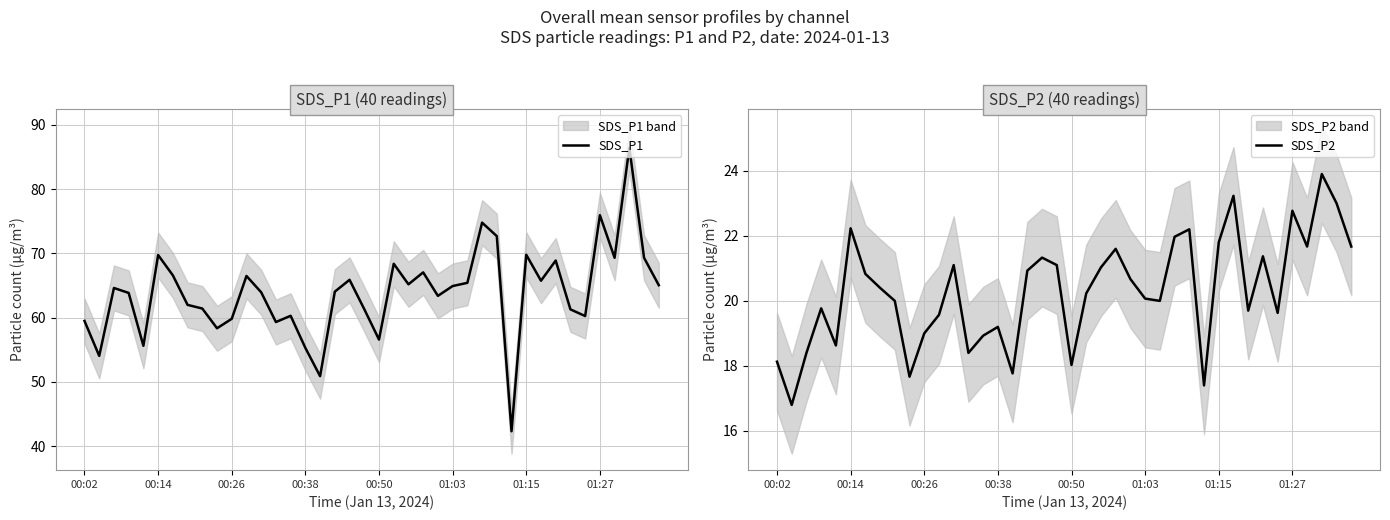

What is the minimum value for SDS_P1?

42.3